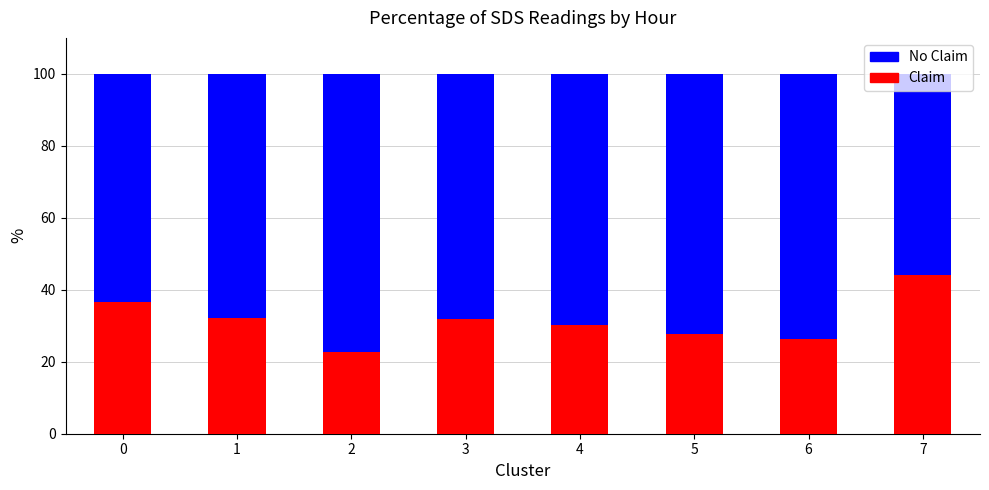

Is it true that Claim equals 32.0 at 3?

True